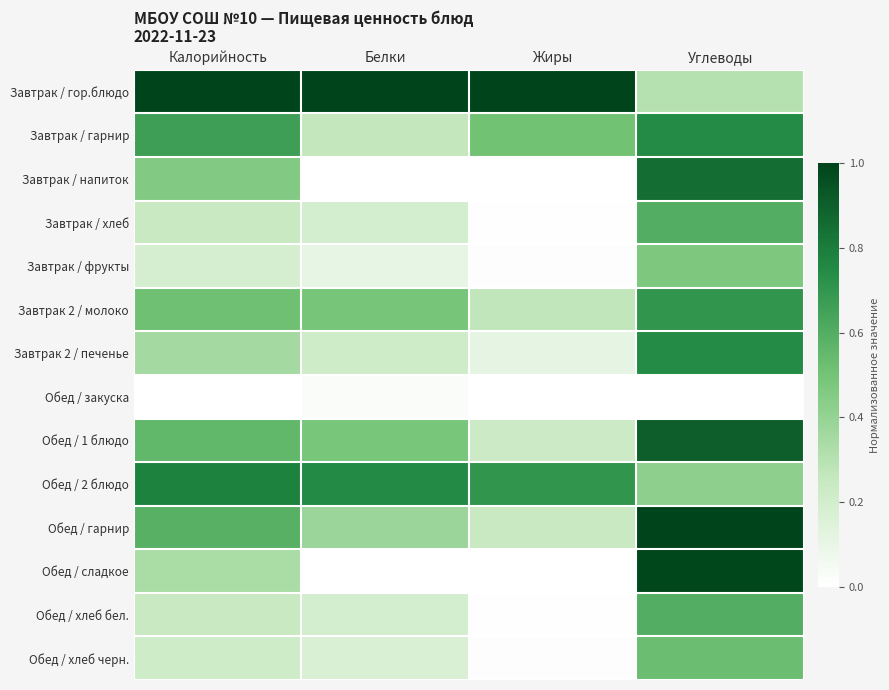

At which category is the sum across all series the highest?

Углеводы